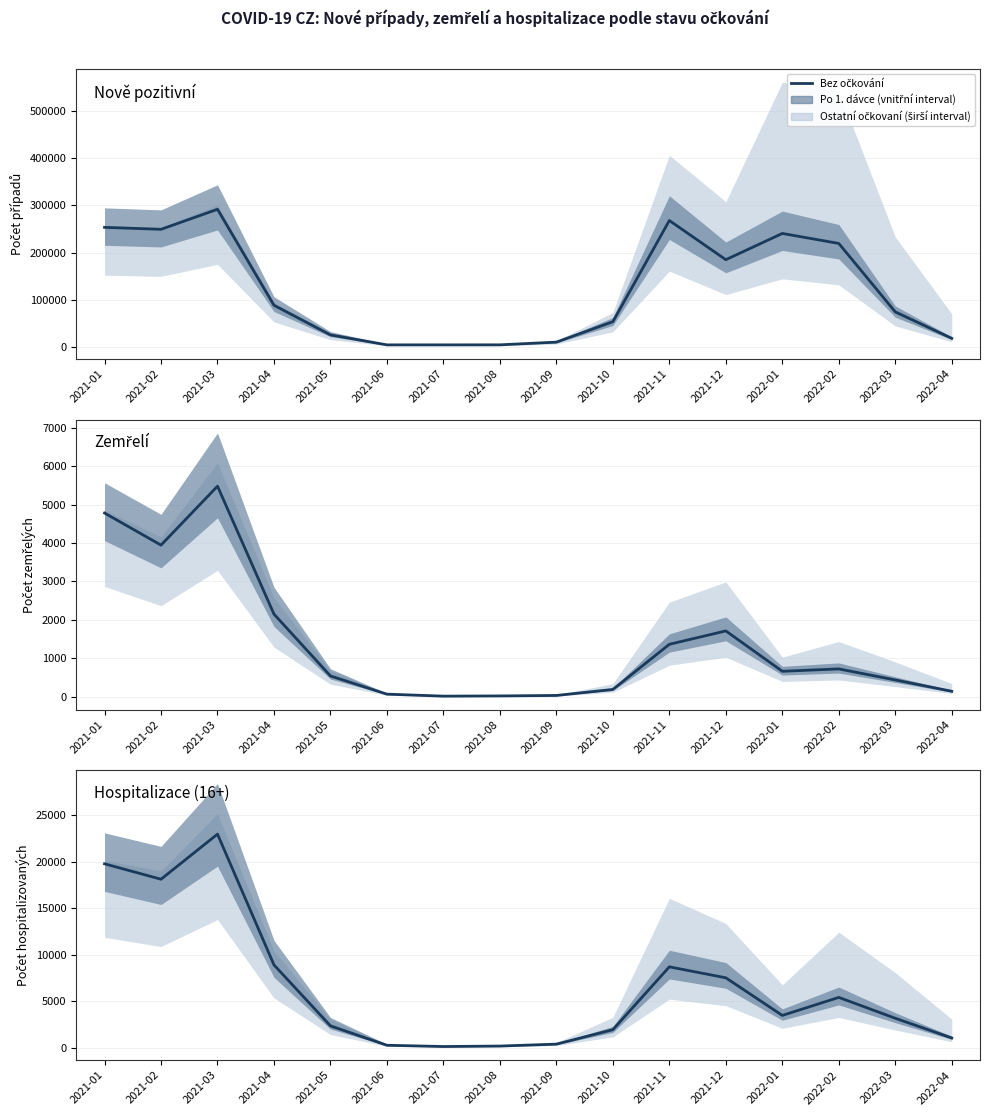

What is the label of the 1st point from the left?

2021-01